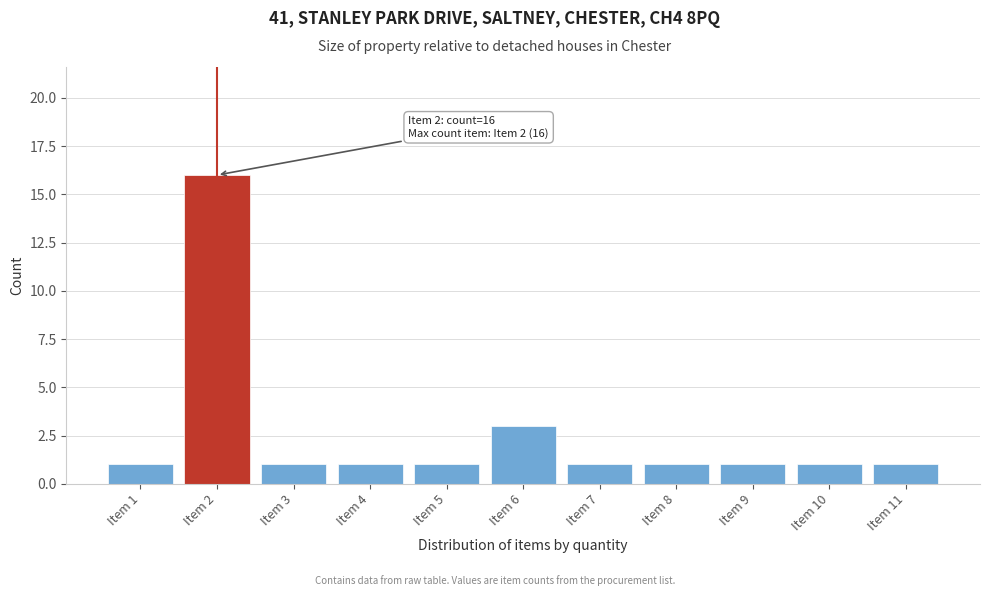

Reading left to right, list all the values displayed in this chart.

1	16	1	1	1	3	1	1	1	1	1